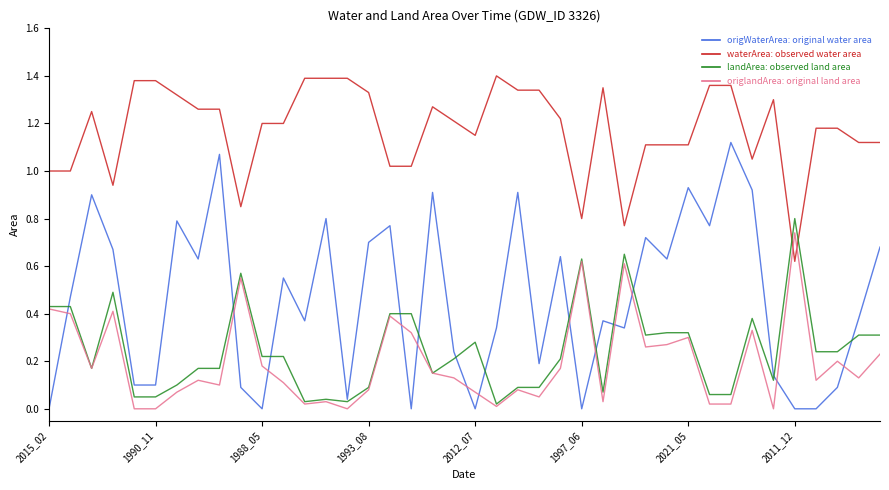

Does the chart have visible grid lines?

No